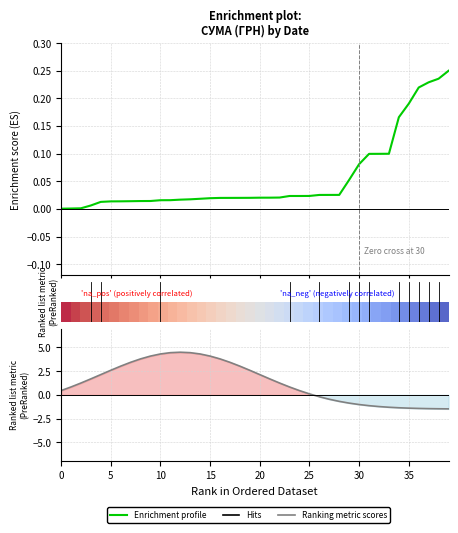

Which series has the largest range (max minus min)?

Ranking metric scores